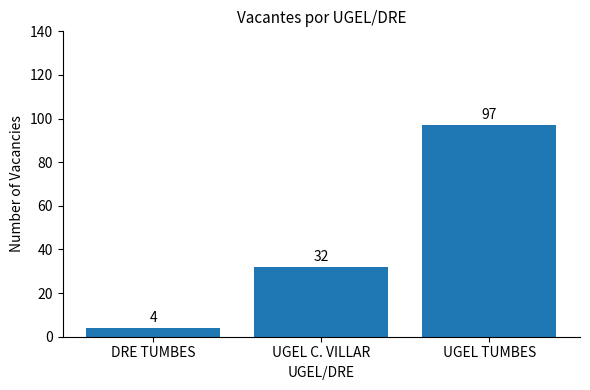

What is the ratio of the value at DRE TUMBES to the value at UGEL C. VILLAR?

0.1